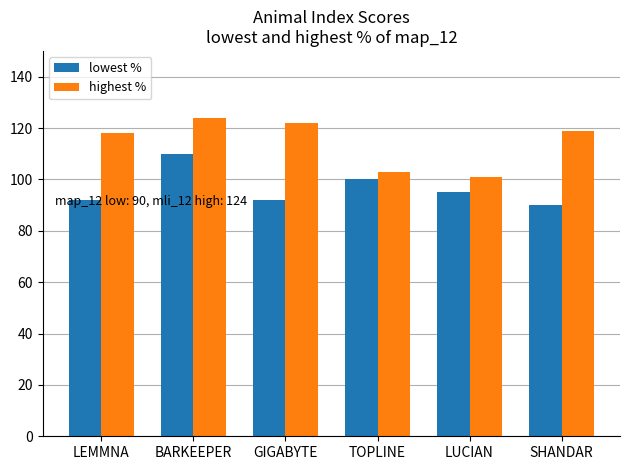

Is it true that highest % equals 124 at BARKEEPER?

True